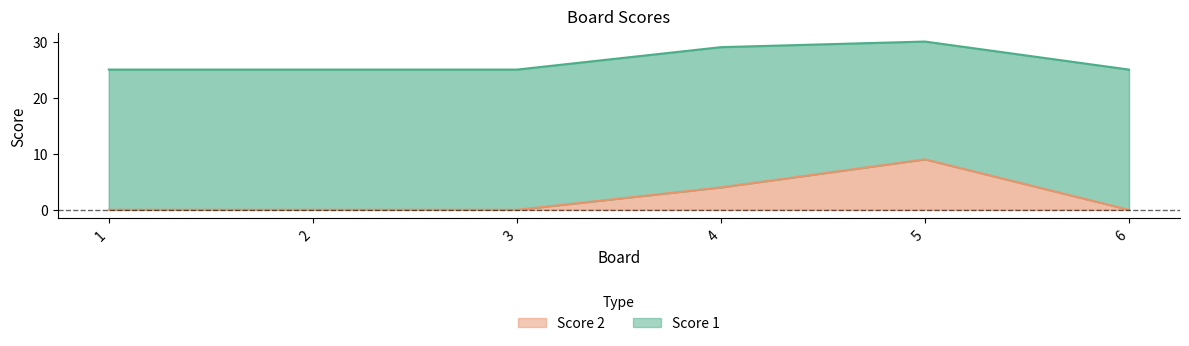

At which label is the value closest to 4?

4